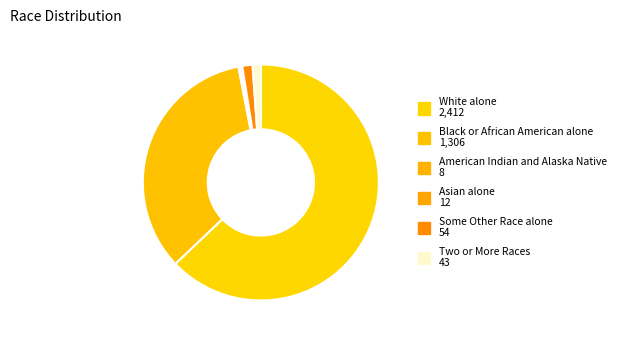

Count the number of slices in the pie.

6